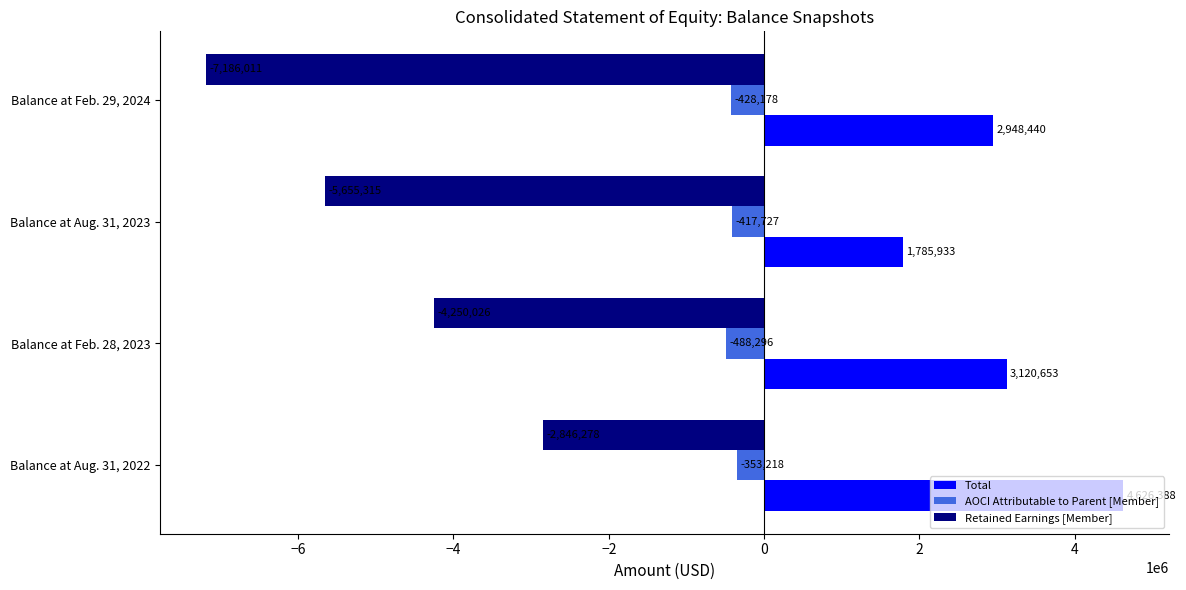

Rank the categories by Retained Earnings [Member] value from lowest to highest.

Balance at Feb. 29, 2024, Balance at Aug. 31, 2023, Balance at Feb. 28, 2023, Balance at Aug. 31, 2022